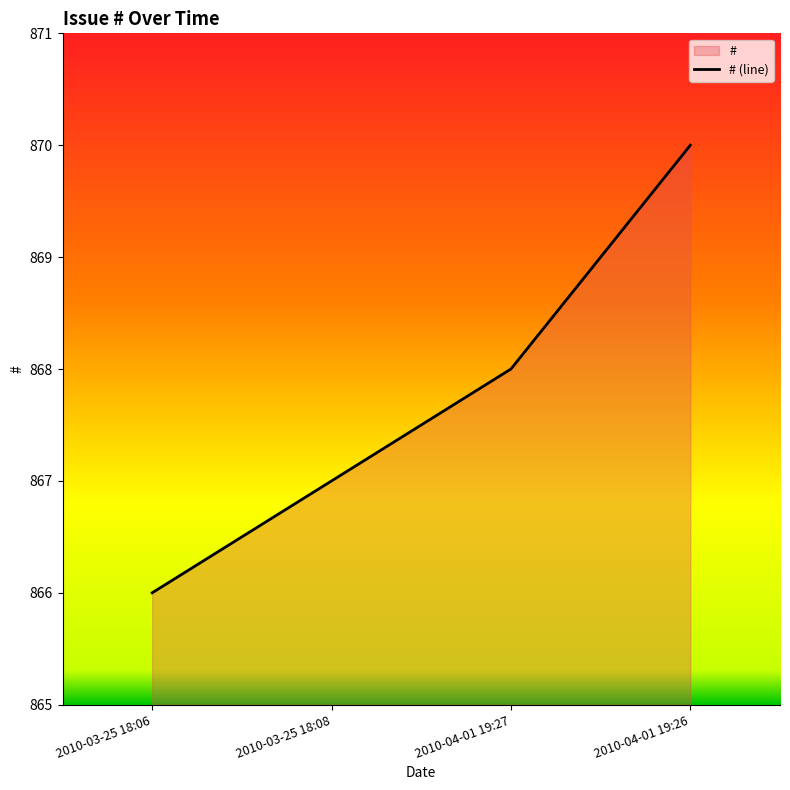

What is the approximate value at 2010-04-01 19:27?

868